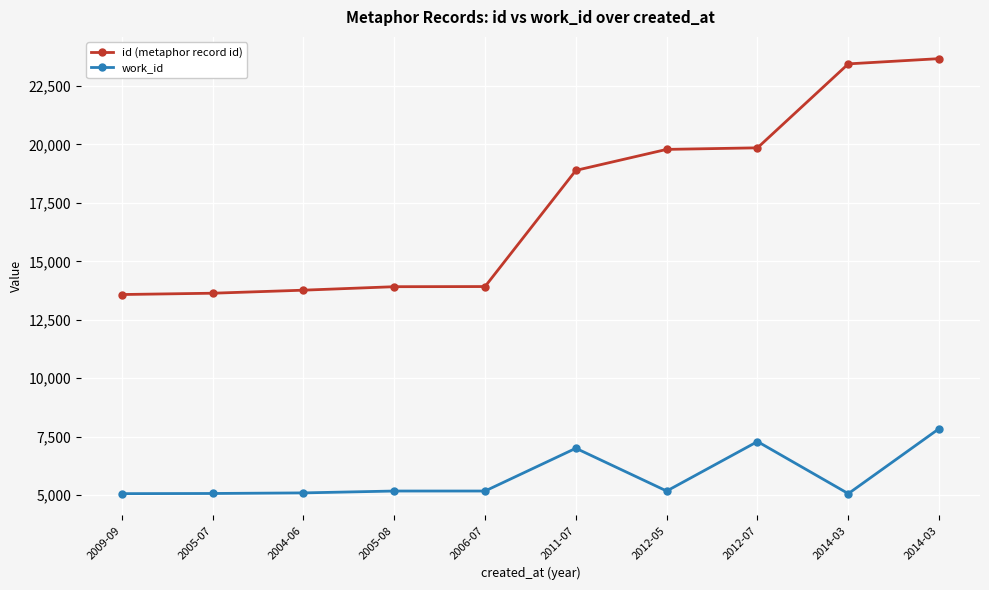

The value of id (metaphor record id) at 2014-03 is 36154. True or false?

False